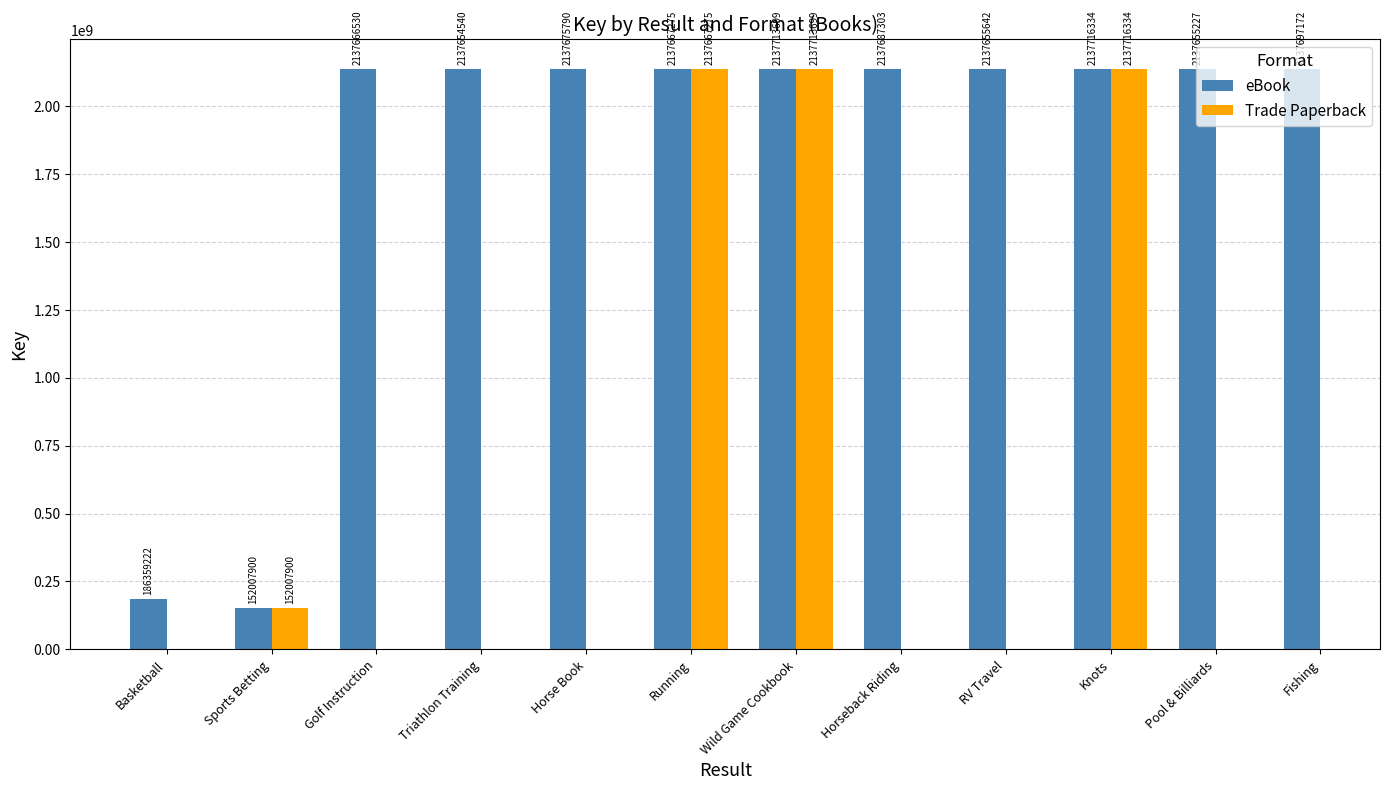

True or false: eBook has a value of 152007900 at Sports Betting.

True